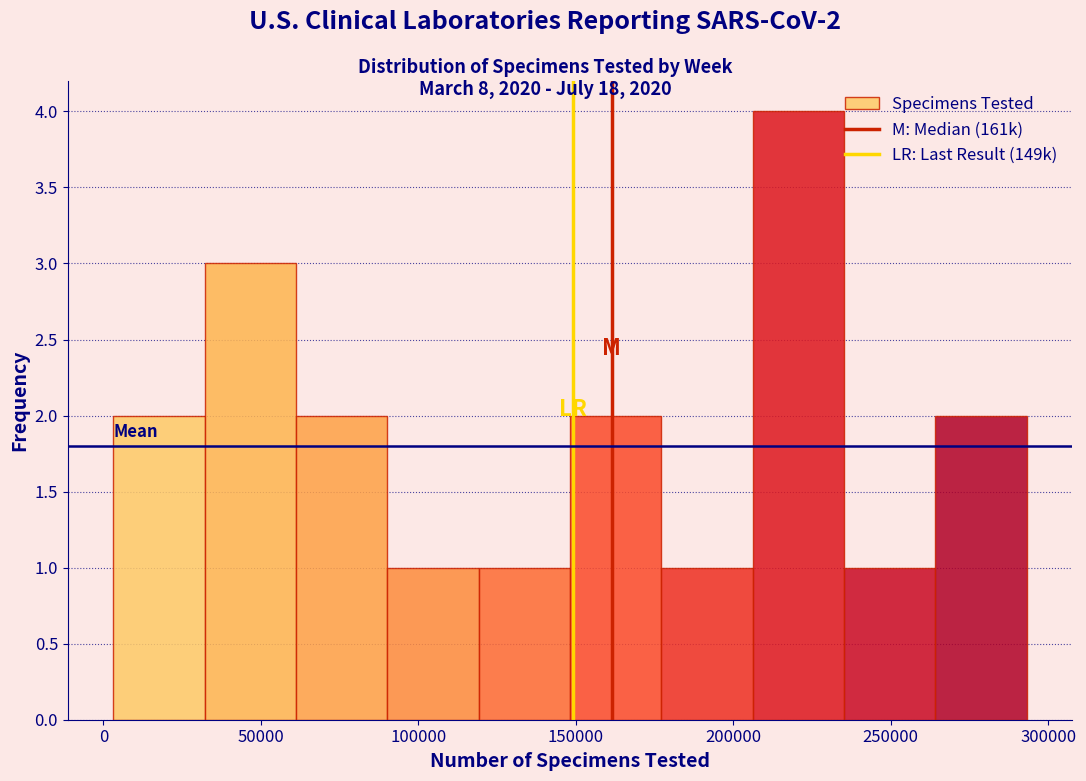

Over which range of the x-axis is the bar tallest?

205000 to 235000